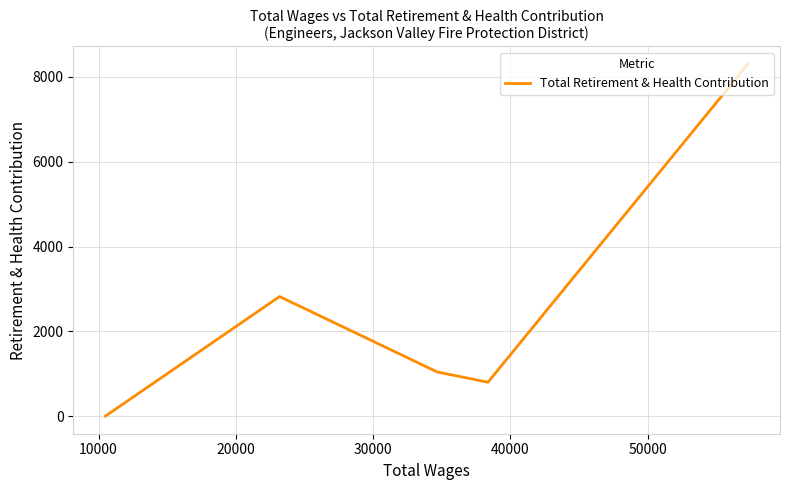

What is the maximum value shown in the chart?

8304